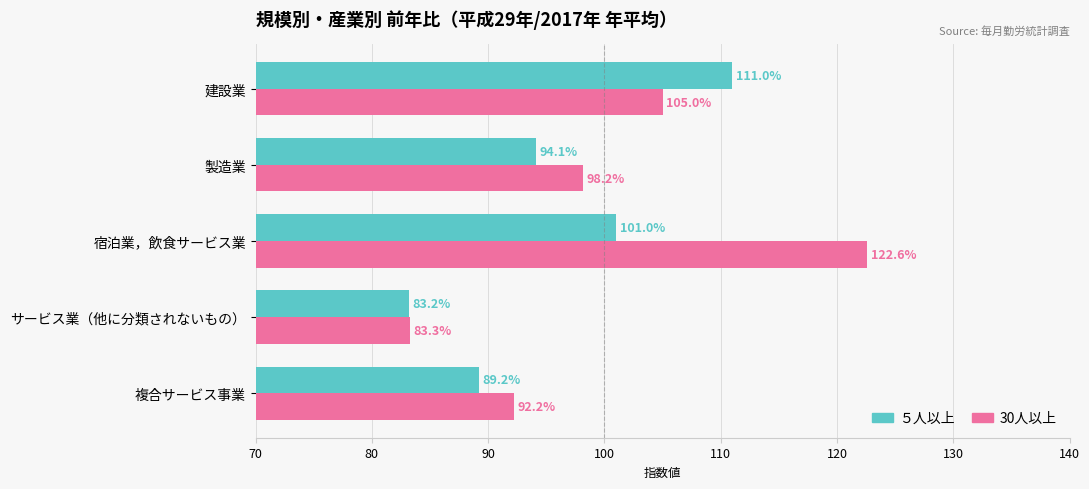

Between 建設業 and 宿泊業，飲食サービス業, which series saw the biggest shift?

30人以上